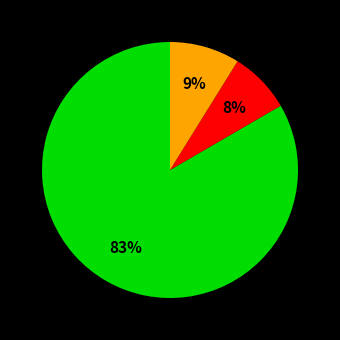

Does any single category account for the majority?

Yes